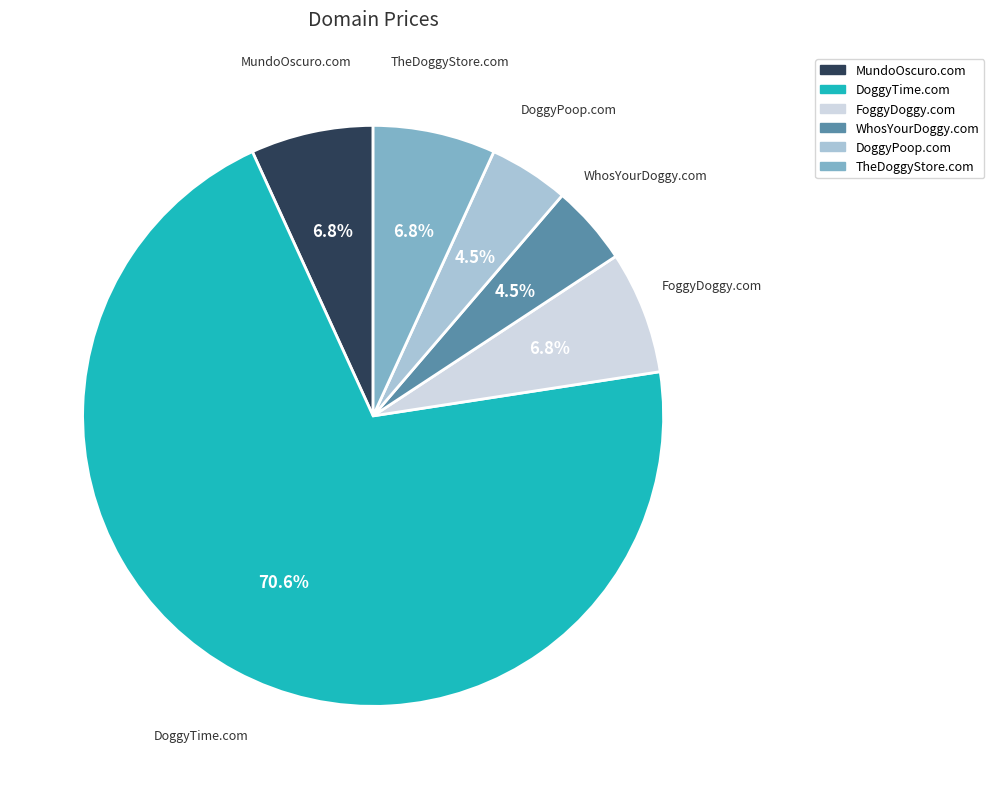

Which category accounts for the majority?

DoggyTime.com